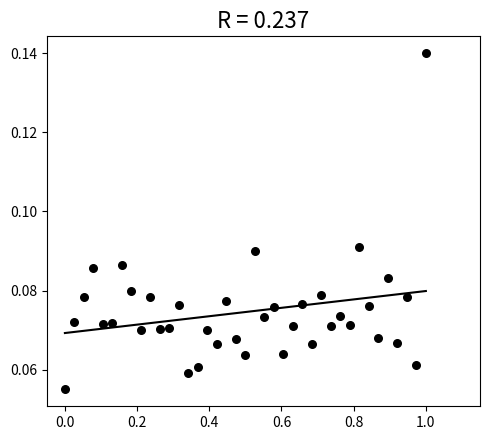

What is the range of X values (max minus min)?

1.0